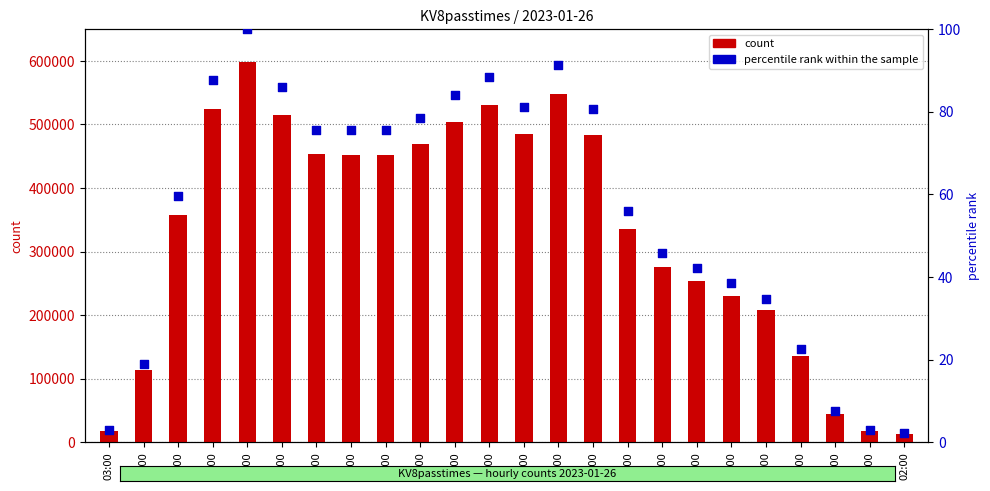

Is the value of count at 05:00 greater than the value of percentile rank within the sample at 14:00?

Yes